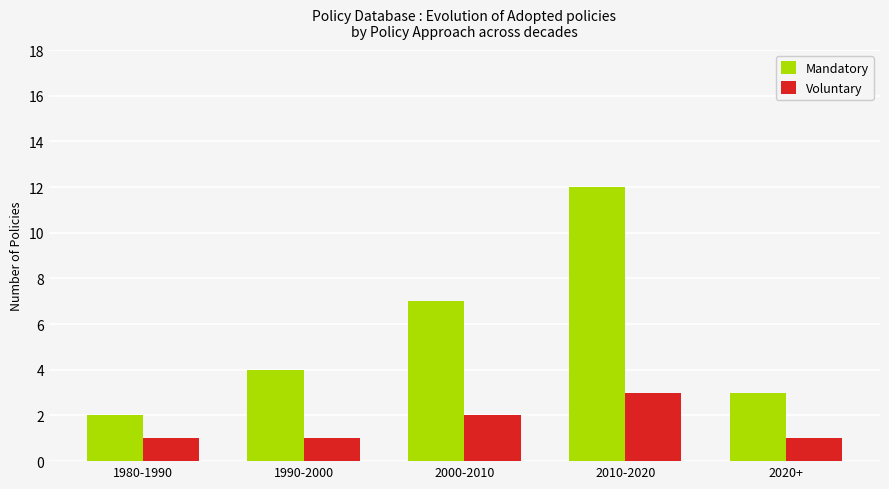

Rank the series by their average value, from highest to lowest.

Mandatory, Voluntary